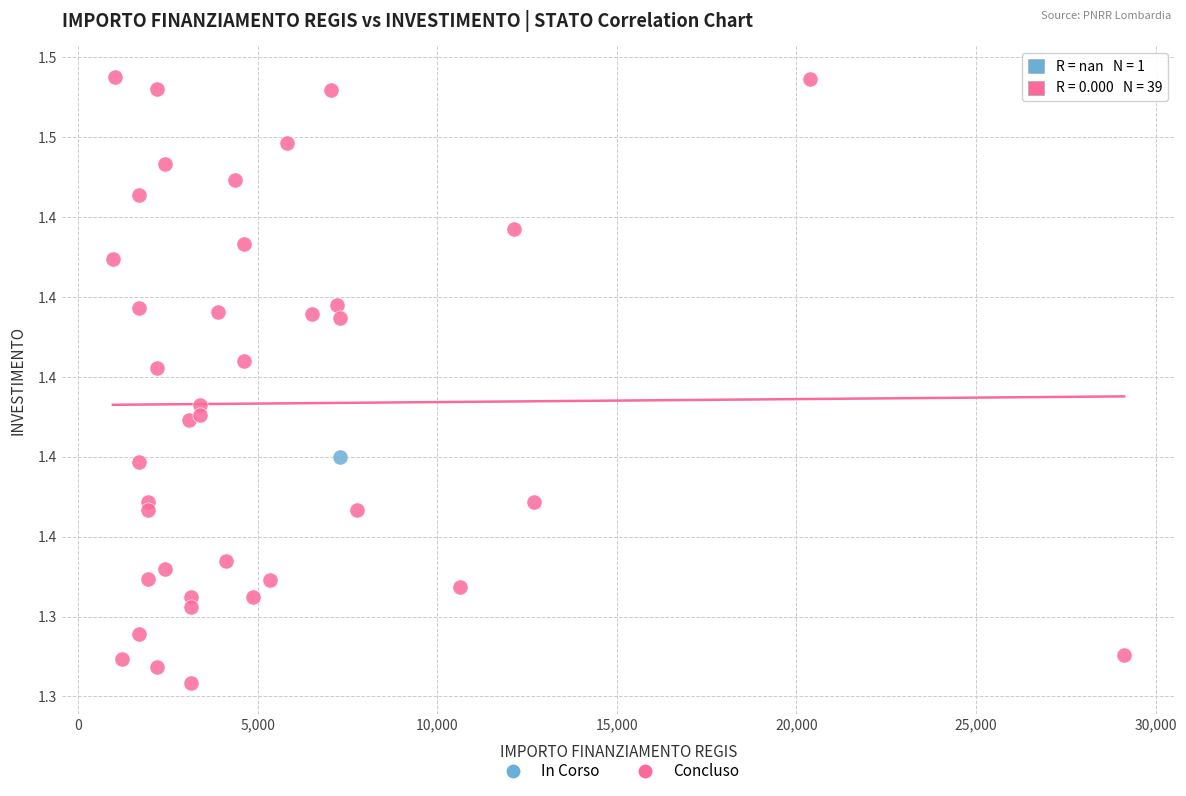

What are all the series names shown in the legend?

In Corso, Concluso